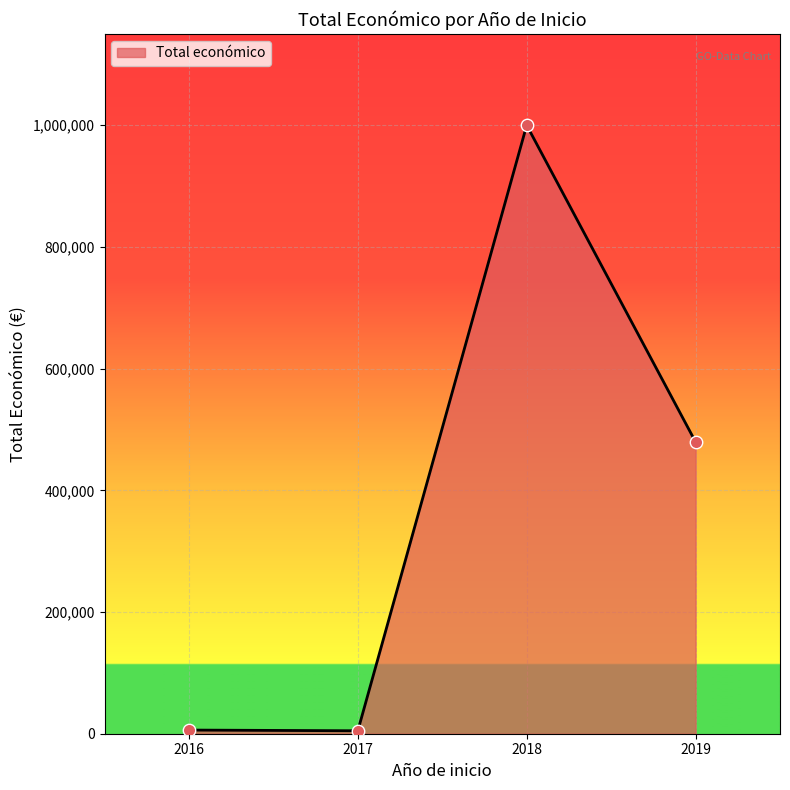

What is the change in value from 2017 to 2018?

+995152